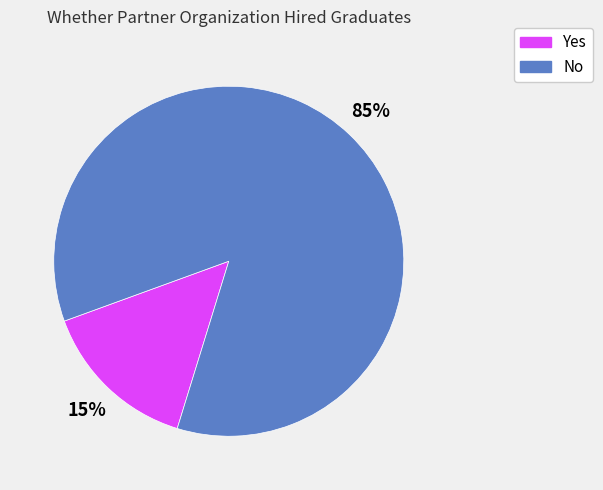

Count the number of slices in the pie.

2